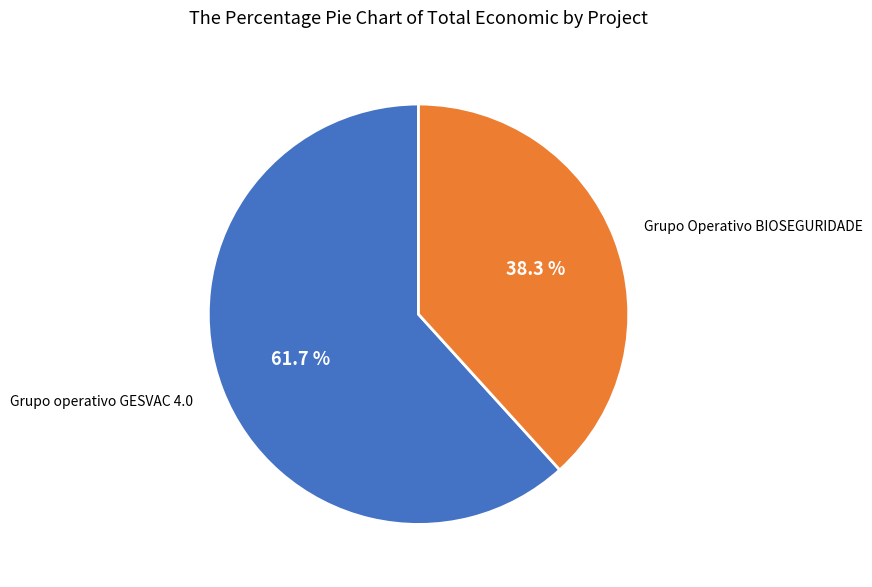

To the nearest percent, what is the difference between the largest and smallest slice percentages?

23%